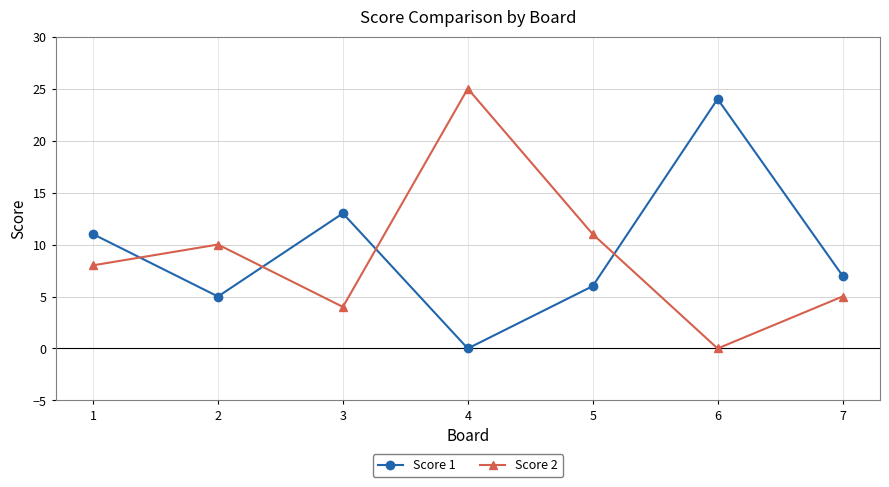

At which category does Score 2 reach its first local peak?

2